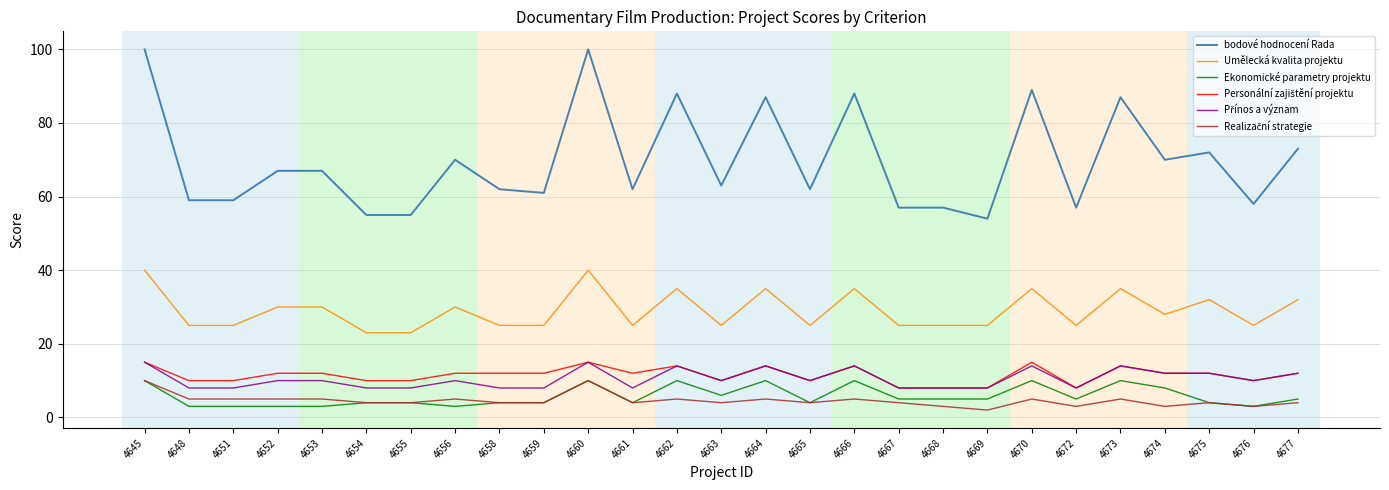

True or false: bodové hodnocení Rada and Ekonomické parametry projektu cross at least once.

False